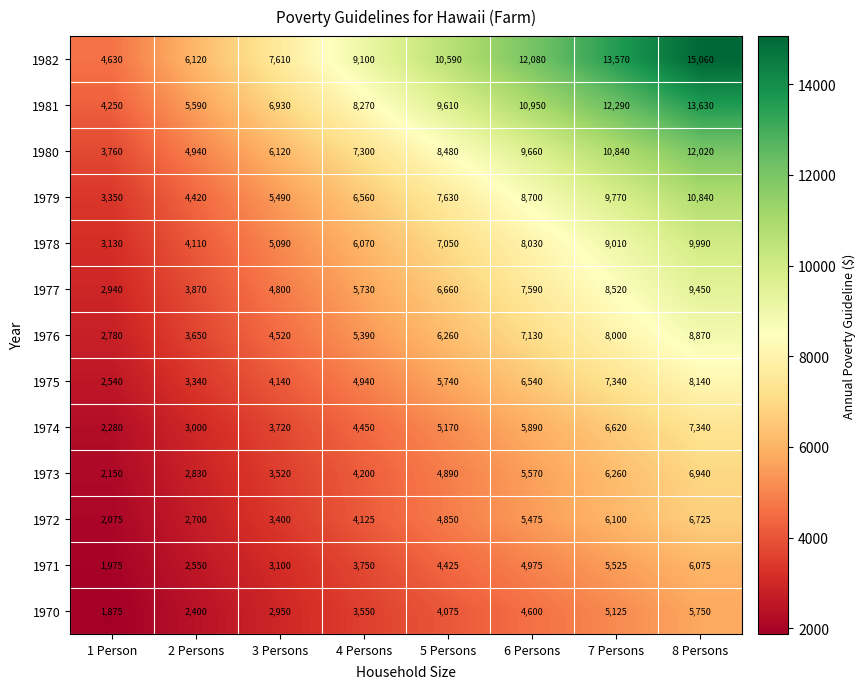

What is the total value across all series at 5 Persons?

85430